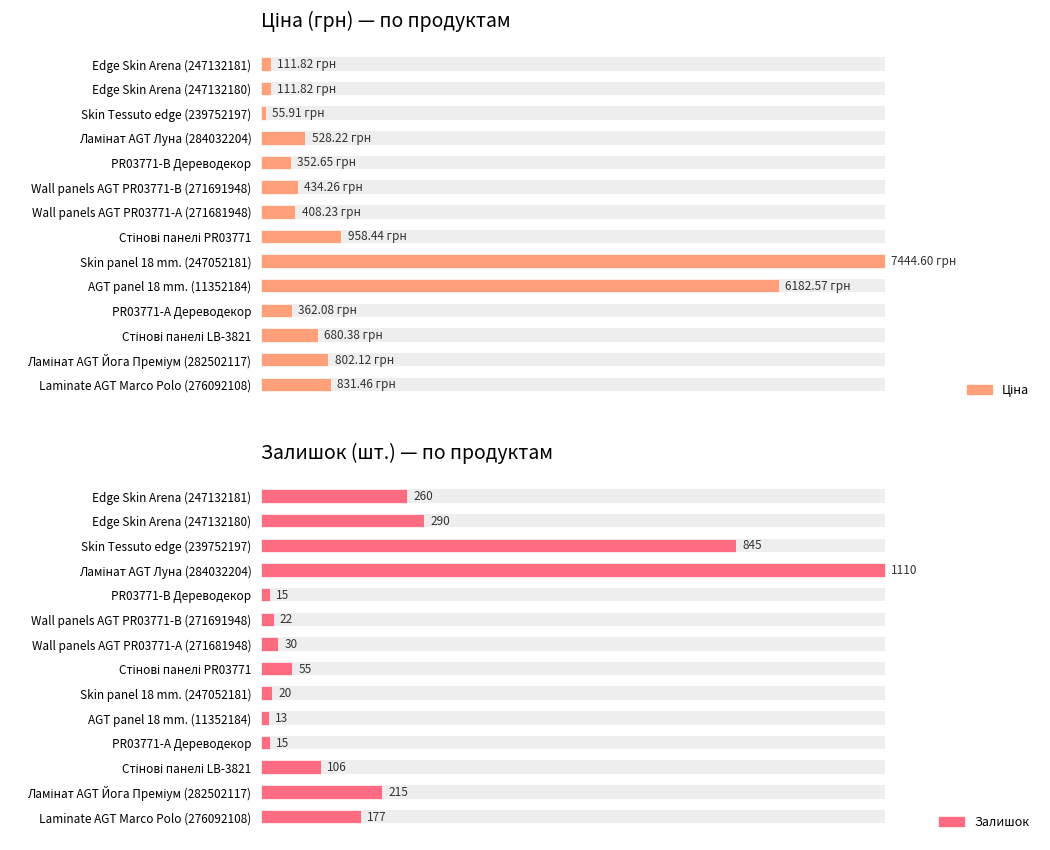

How many groups of bars are there?

14